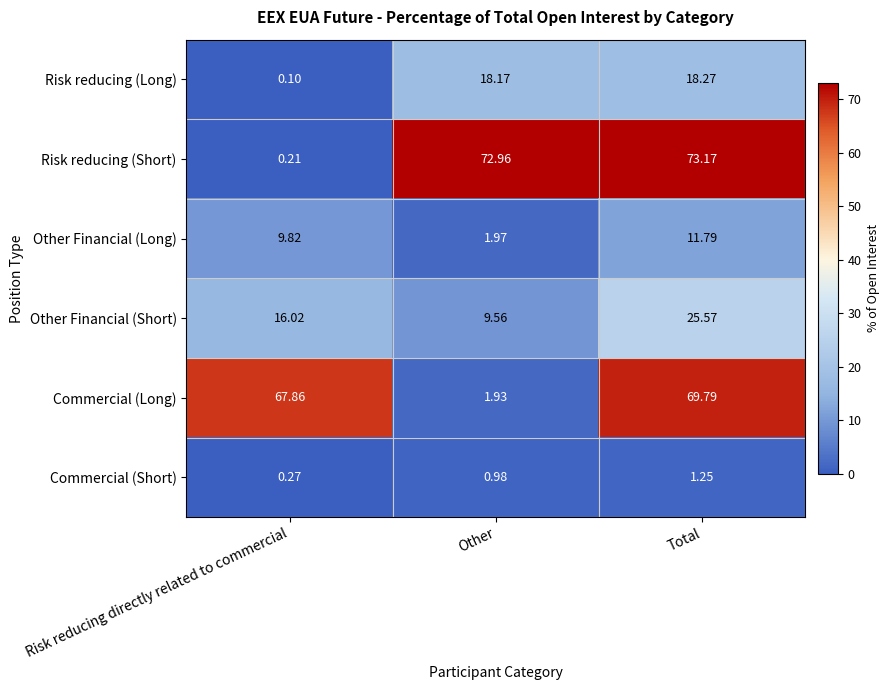

At Total, list the series in order from largest to smallest.

Risk reducing (Short), Commercial (Long), Other Financial (Short), Risk reducing (Long), Other Financial (Long), Commercial (Short)